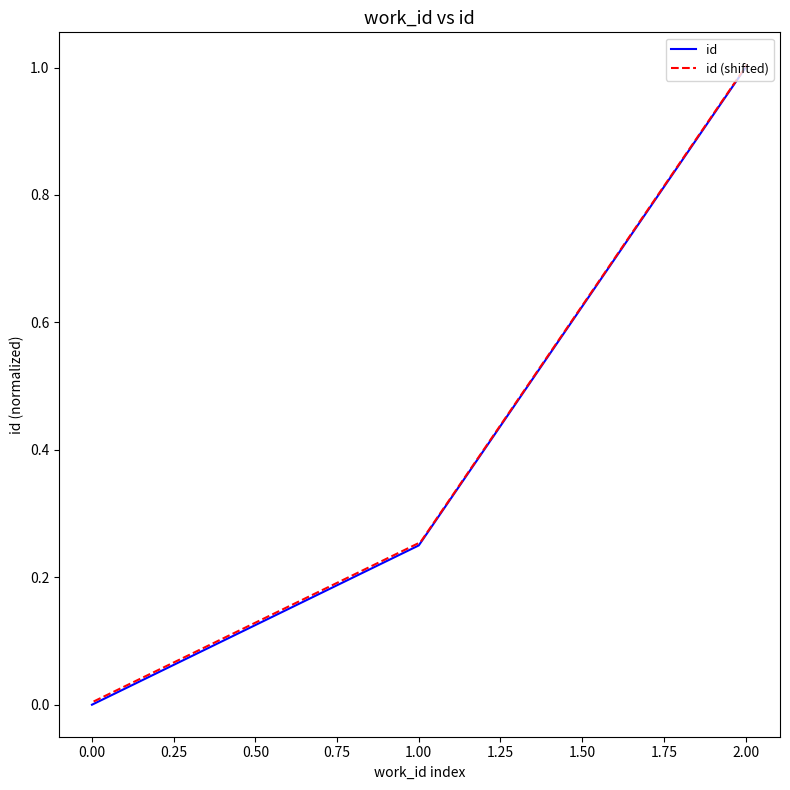

What is the highest value of the id series?

1.0